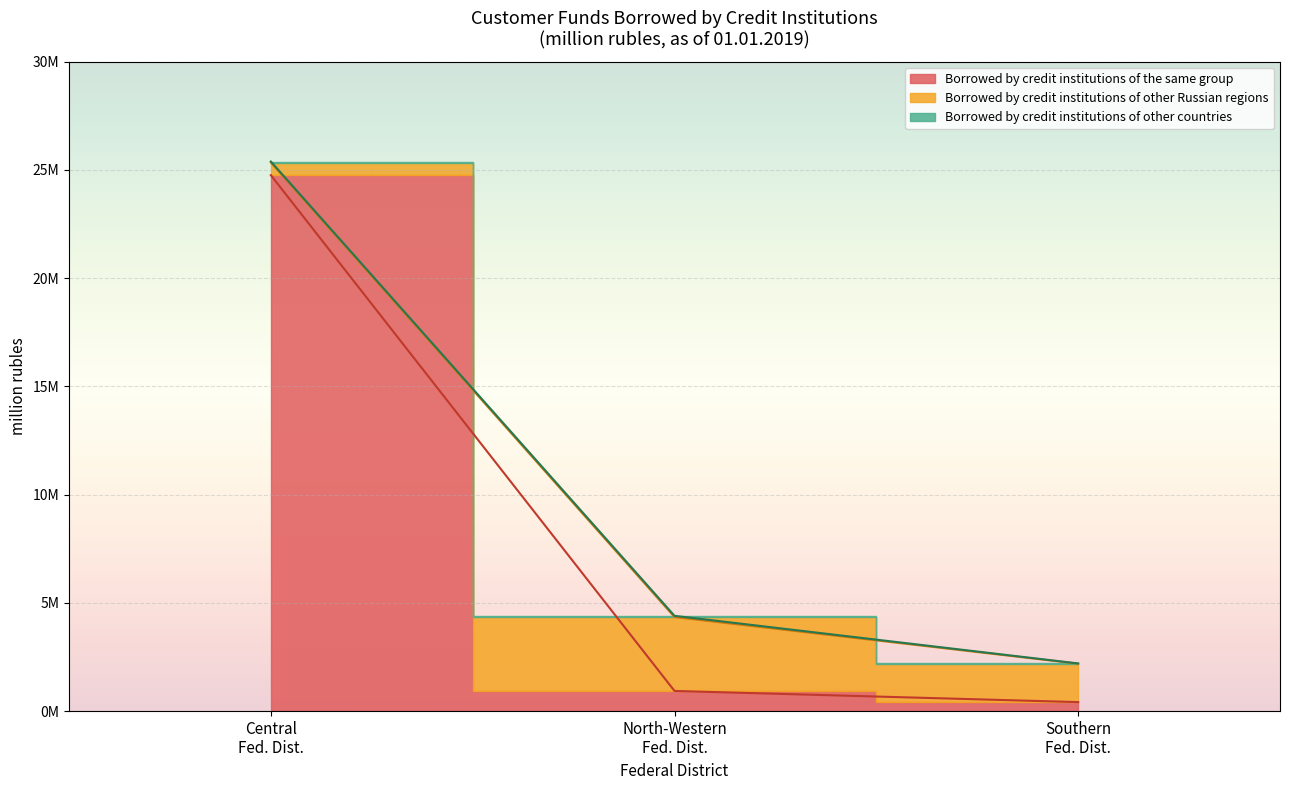

The borrowed by credit institutions of the same group series shows 2362816 at Volga Federal District. True or false?

False